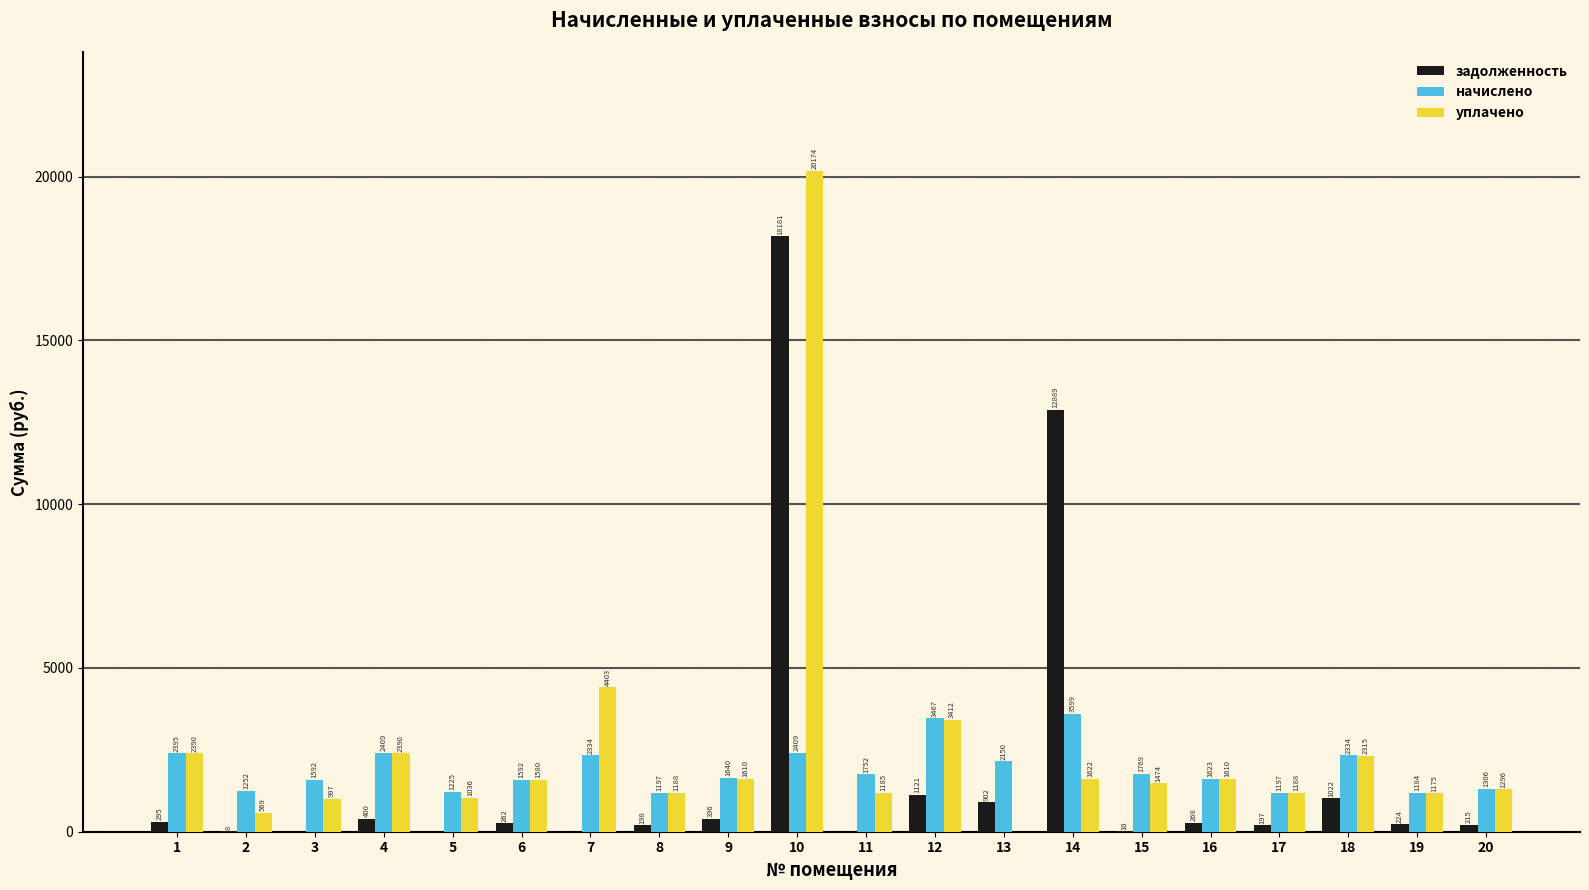

What are all the series names shown in the legend?

задолженность, начислено, уплачено